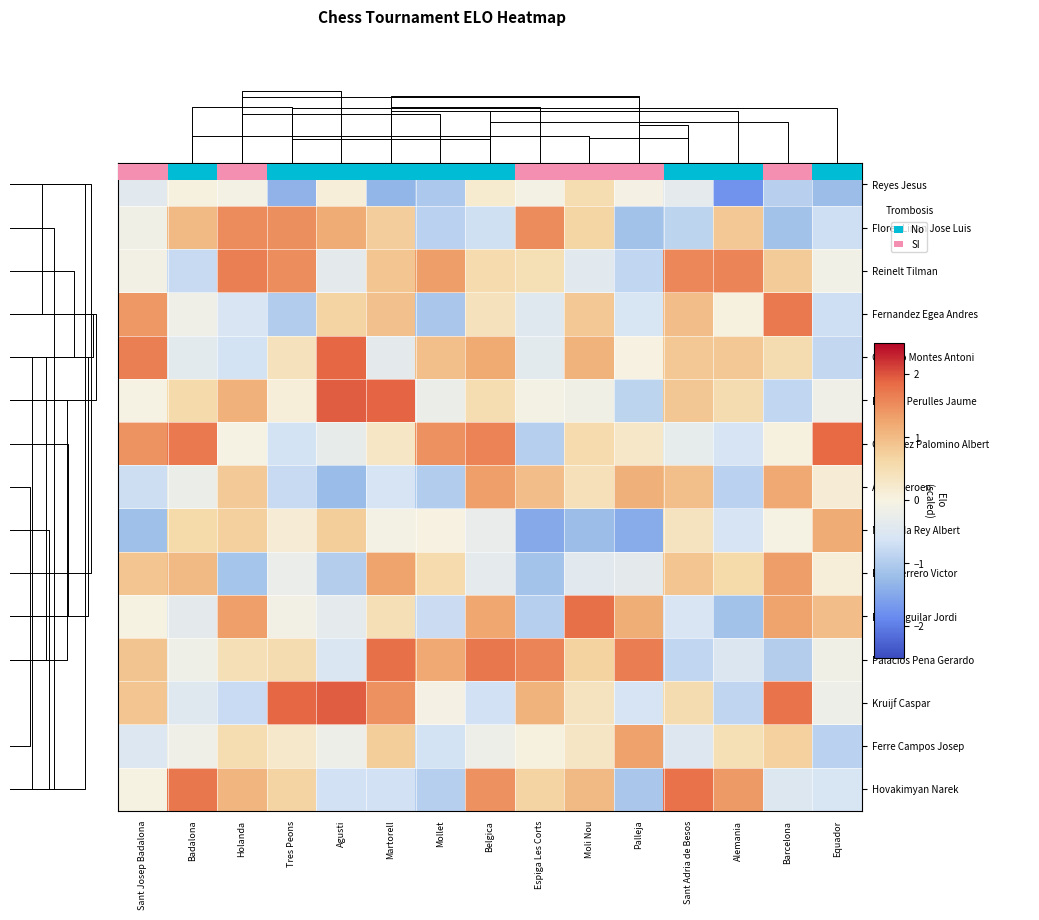

At how many categories does at least one series exceed -1?

15